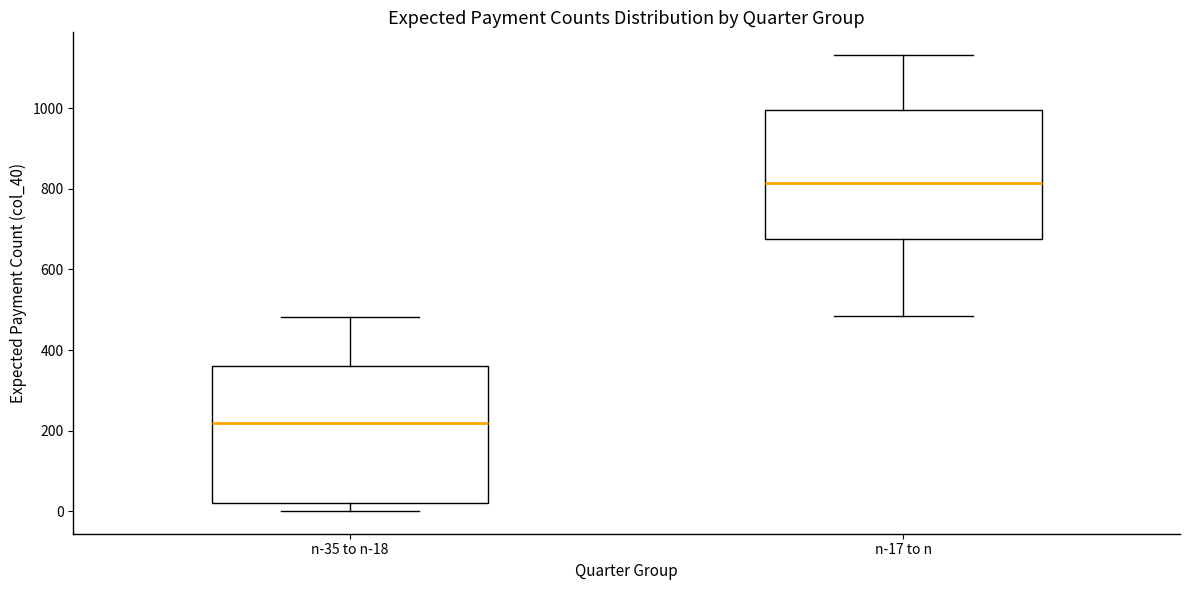

Reading left to right, read every box against the y-axis: the position of its median line, the range the box covers, and the ends of its whiskers. The values are not printed on the chart, so give them approximately, as read against the axis.

n-35 to n-18: median 220, box 20 to 360, whiskers 0 to 480
n-17 to n: median 820, box 680 to 1000, whiskers 480 to 1140